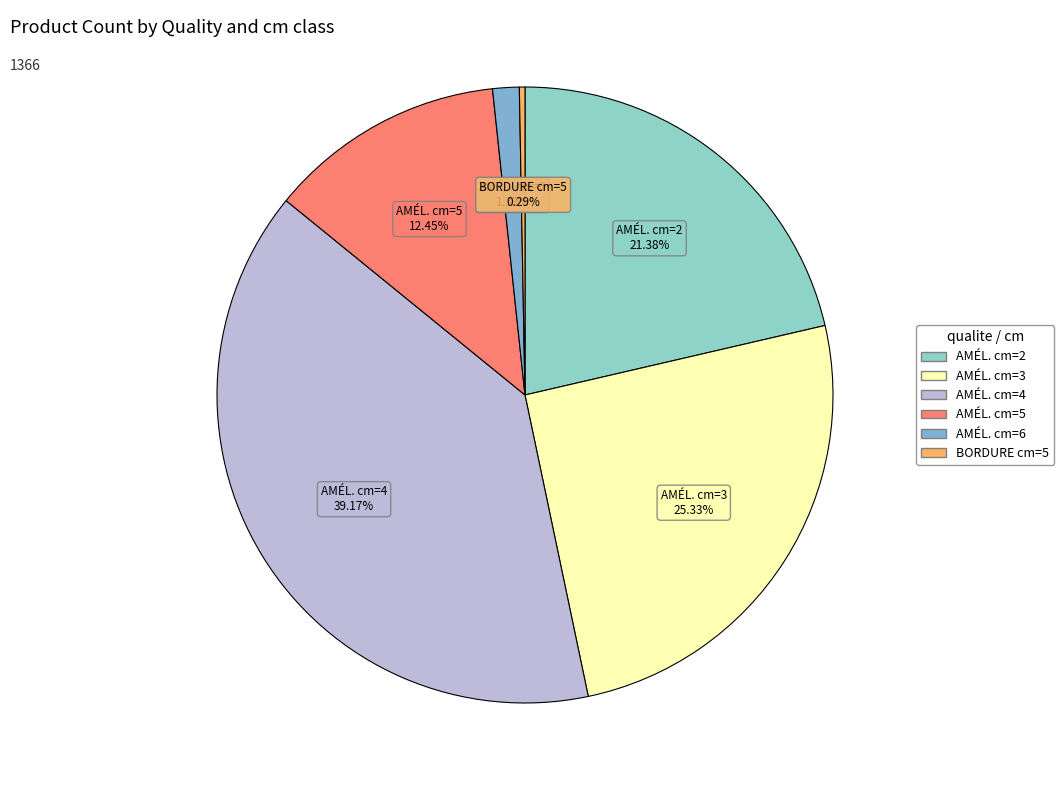

Which slice is the smallest?

BORDURE (cm=5)